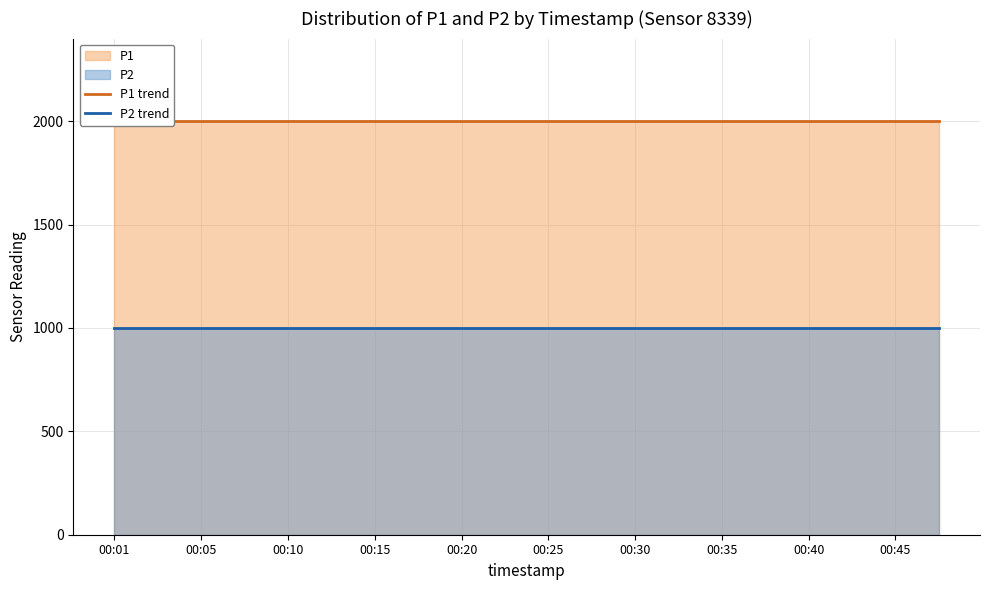

How many lines are shown in the chart?

2